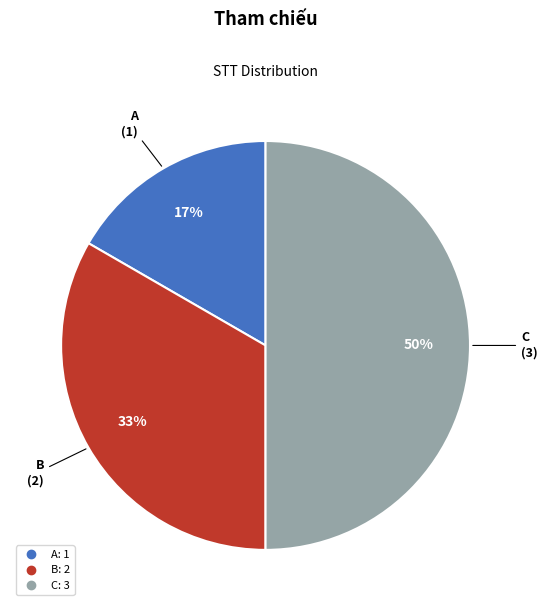

Rank the categories by value from highest to lowest.

C, B, A